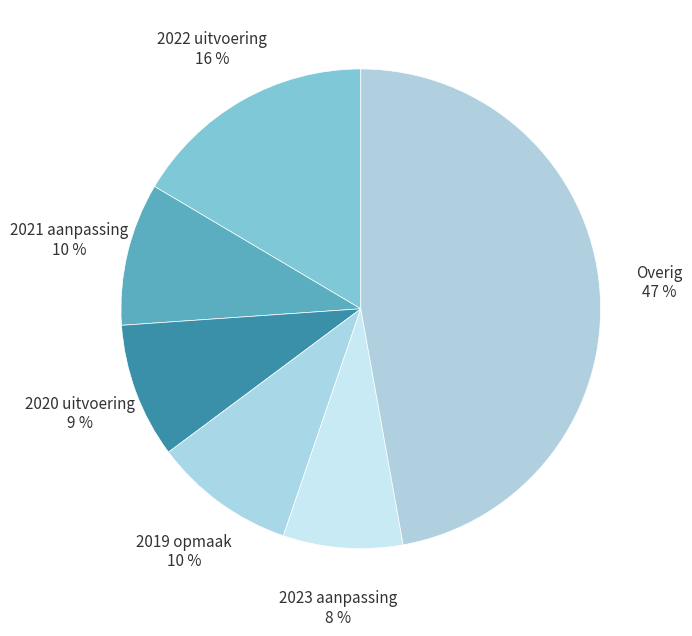

Is the sum of 2020 uitvoering and 2023 aanpassing greater than half?

No